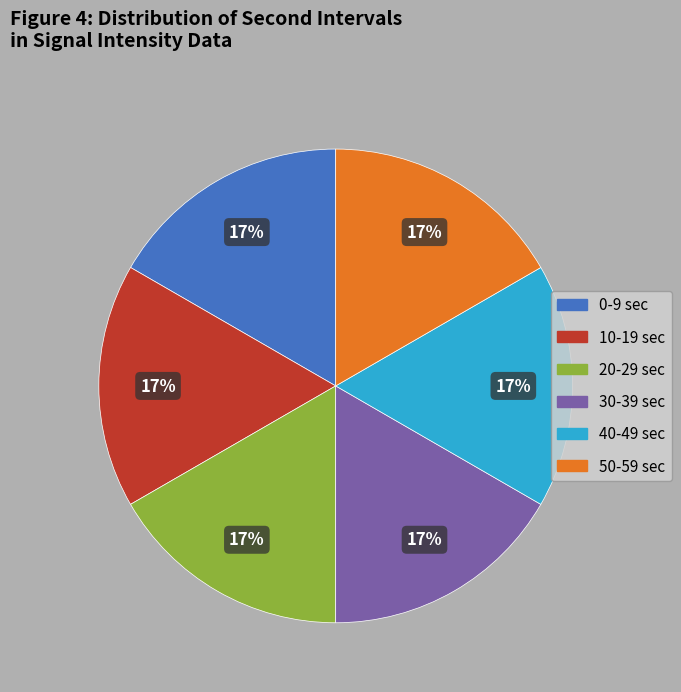

To the nearest percent, what is the average slice percentage?

17%